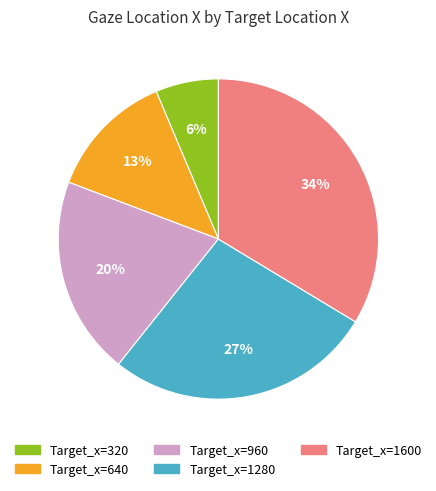

Which slice is the smallest?

Target_x=320